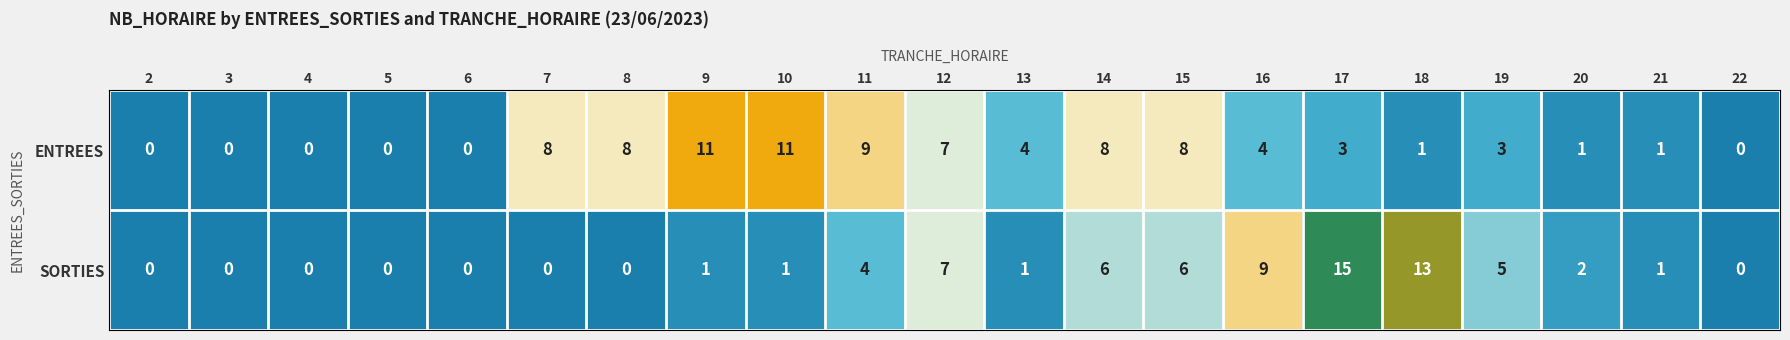

List the series in order of their peak value, lowest first.

ENTREES, SORTIES